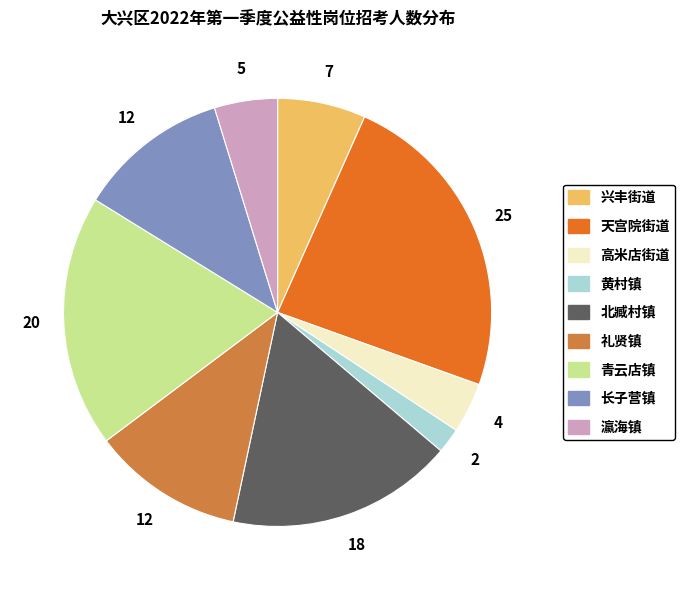

The 兴丰街道 slice represents 22% of the pie. True or false?

False